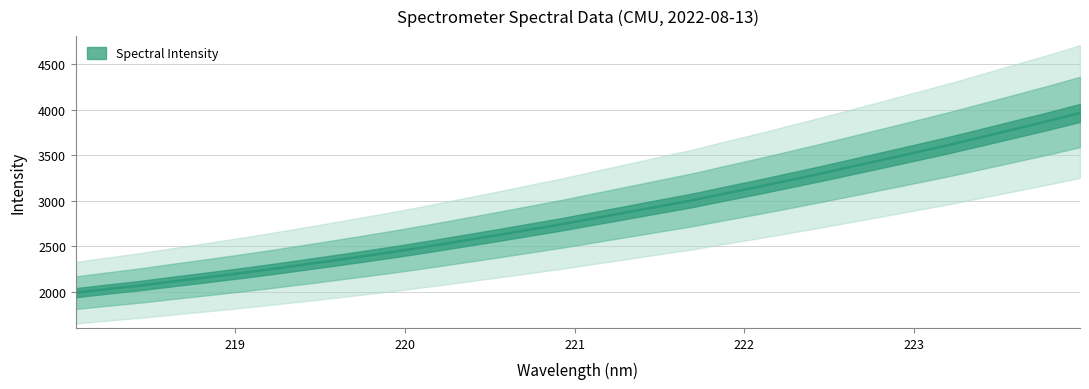

What is the label of the 19th point from the right?

220.5444